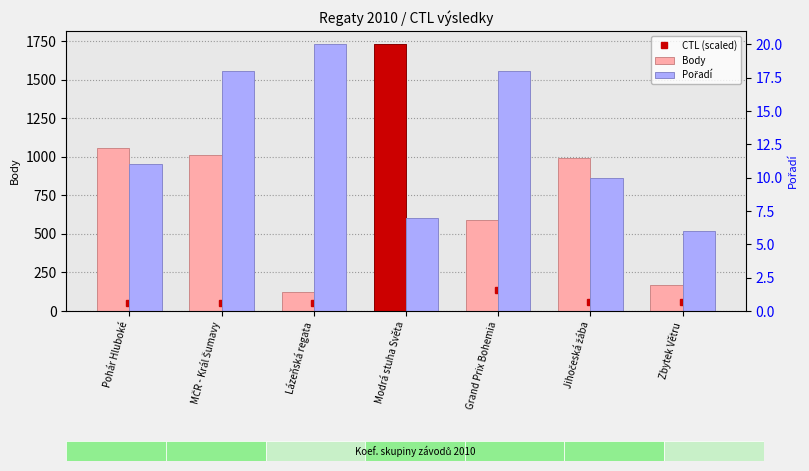

How many data points in Pořadí are less than 11?

3